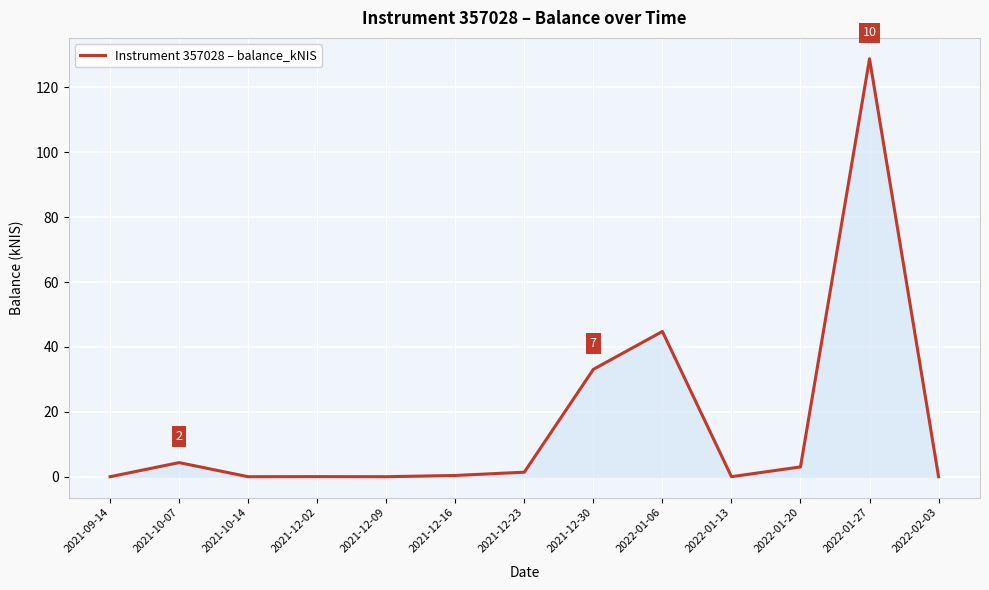

What position from the left is 2021-12-30?

8